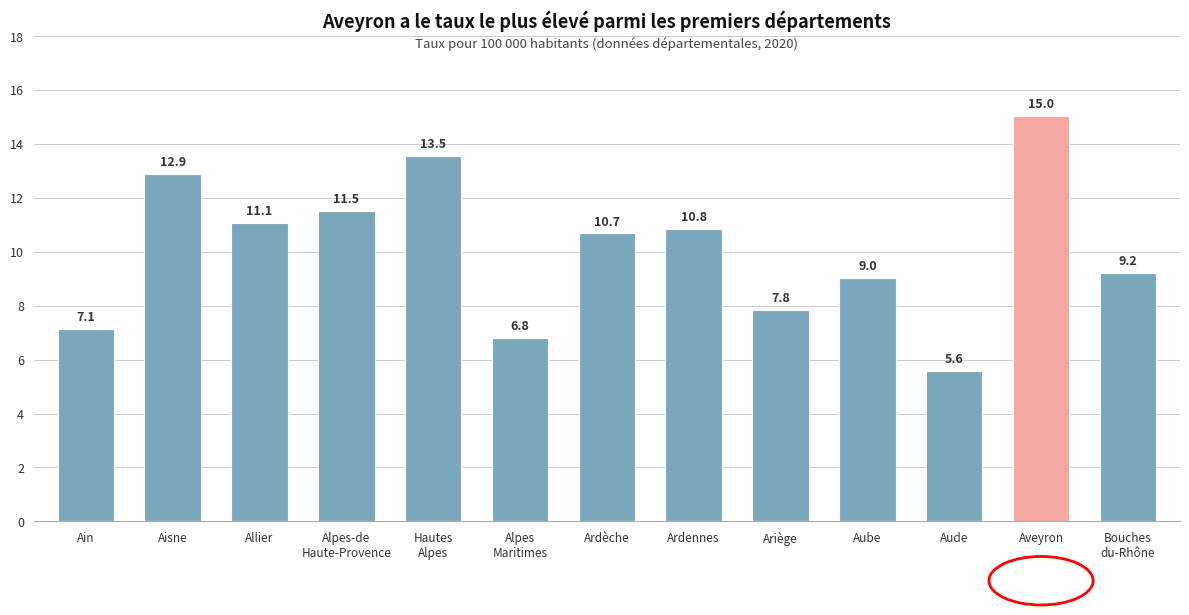

List the labels in order of value, smallest first.

Aude, Alpes
Maritimes, Ain, Ariège, Aube, Bouches
du-Rhône, Ardèche, Ardennes, Allier, Alpes-de
Haute-Provence, Aisne, Hautes
Alpes, Aveyron